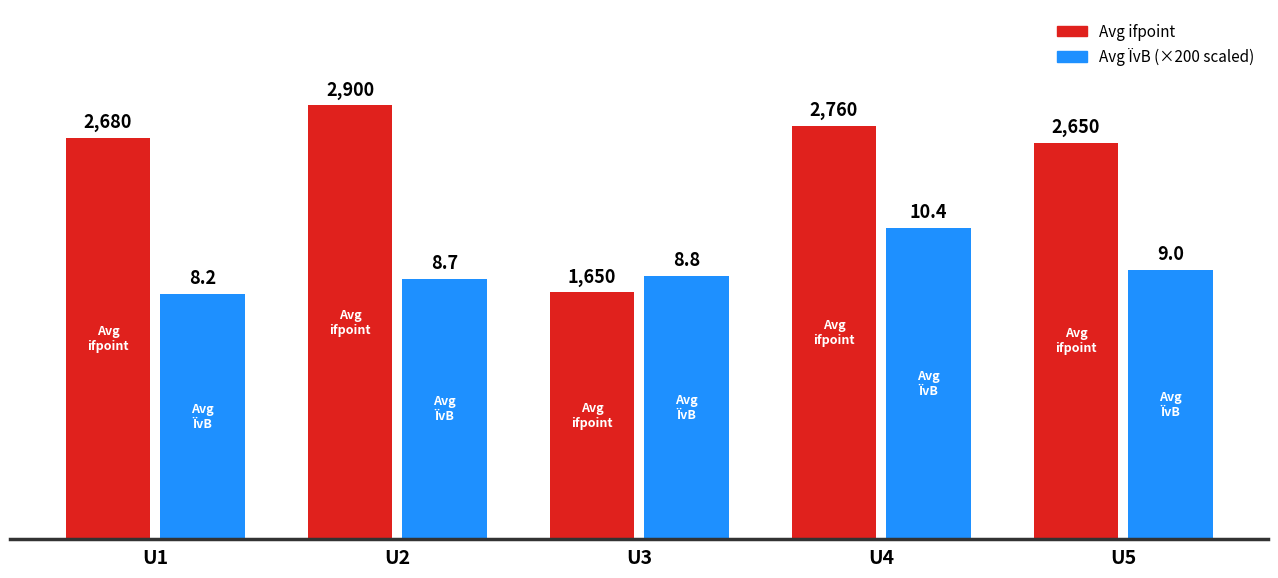

At which category is the sum across all series the highest?

U4